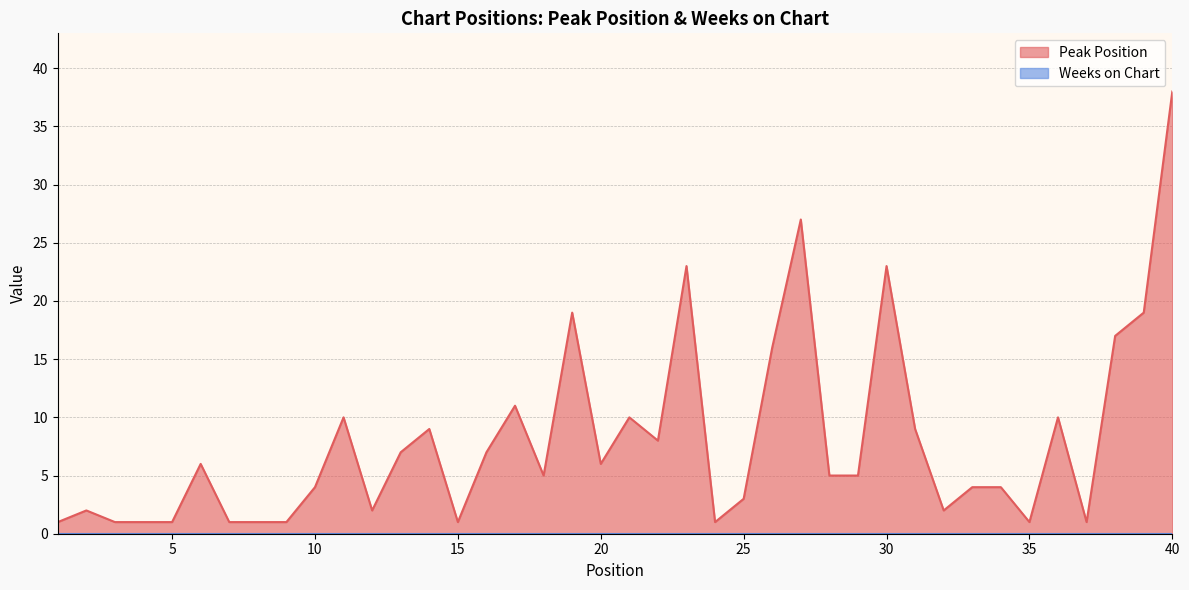

What is the minimum value shown in the chart?

0